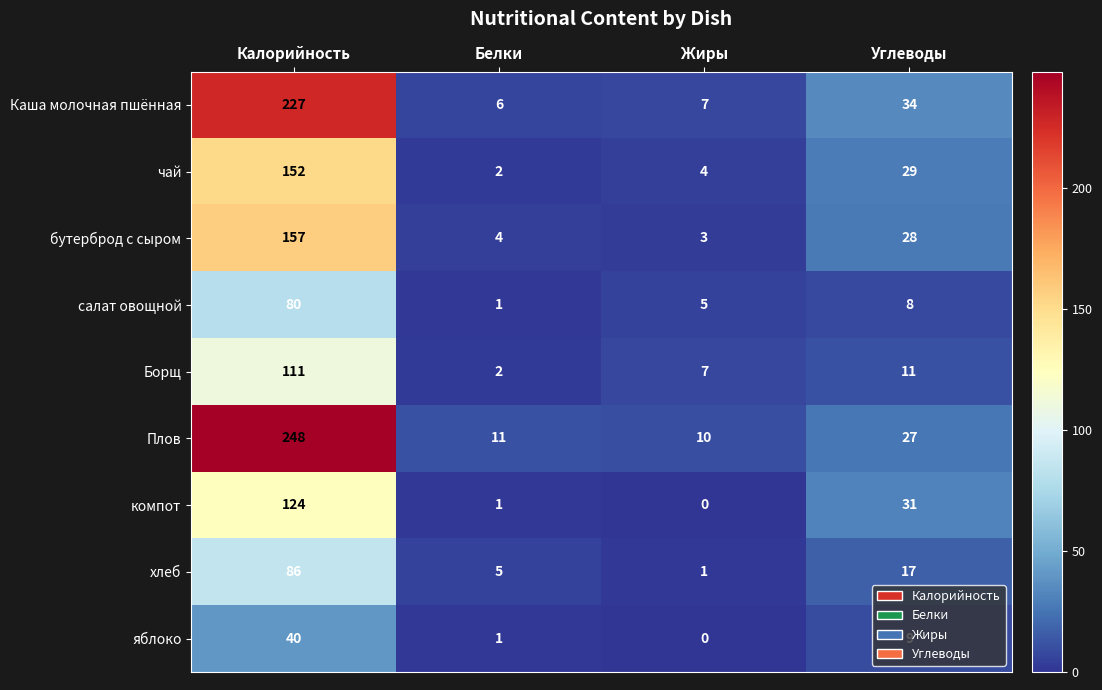

What is the difference between the maximum and minimum values in the хлеб series?

85